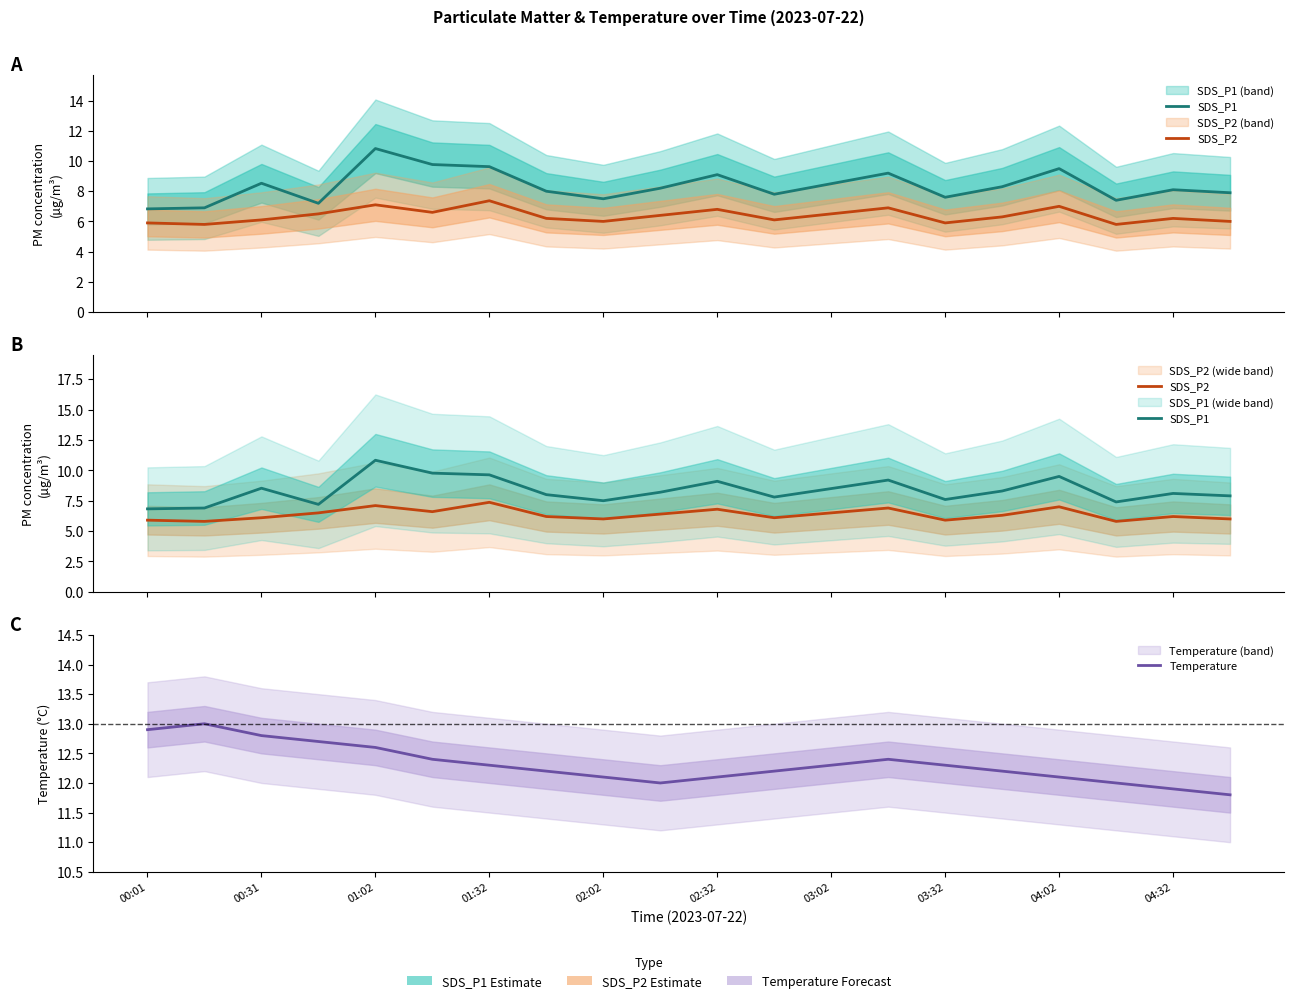

What is the smallest value displayed?

5.8